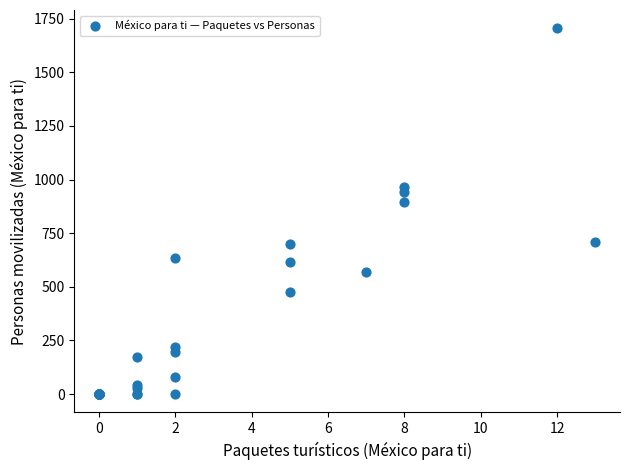

What Y value in the scatter plot is closest to 852?

895